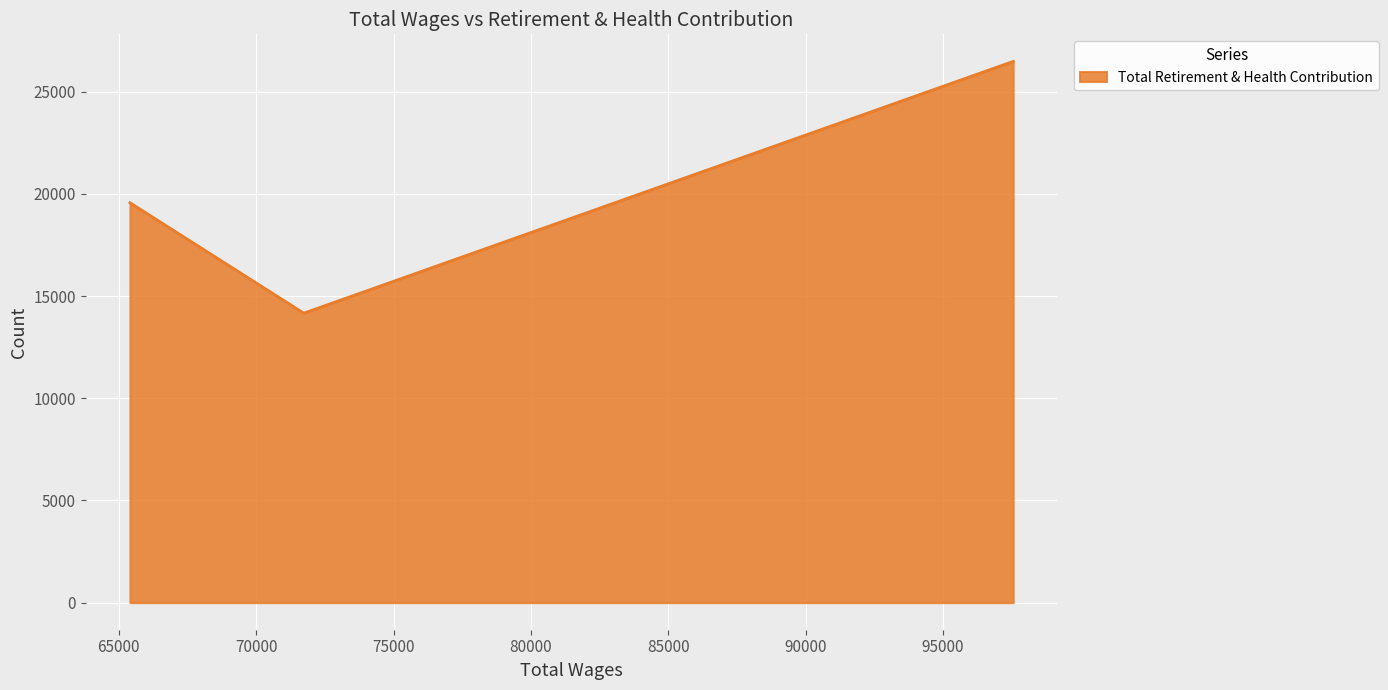

What is the average value?

20074